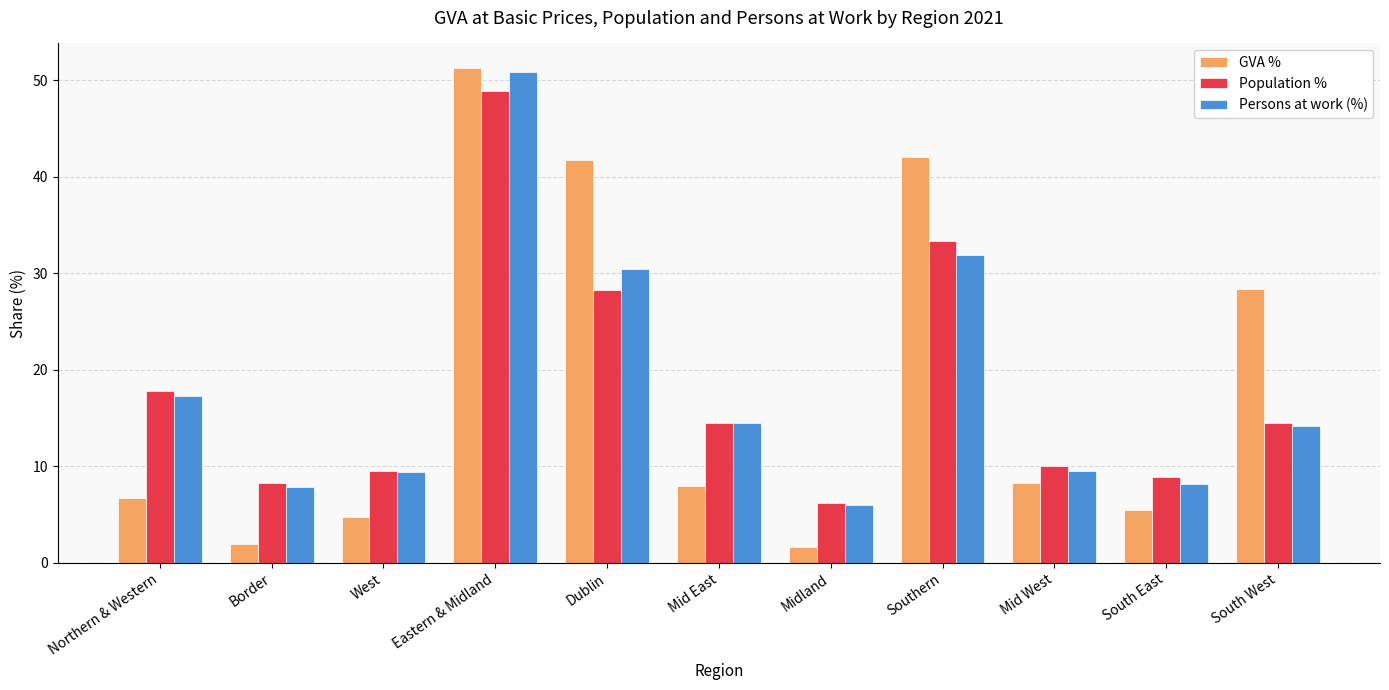

The value of Population % at South East is 8.9. True or false?

True